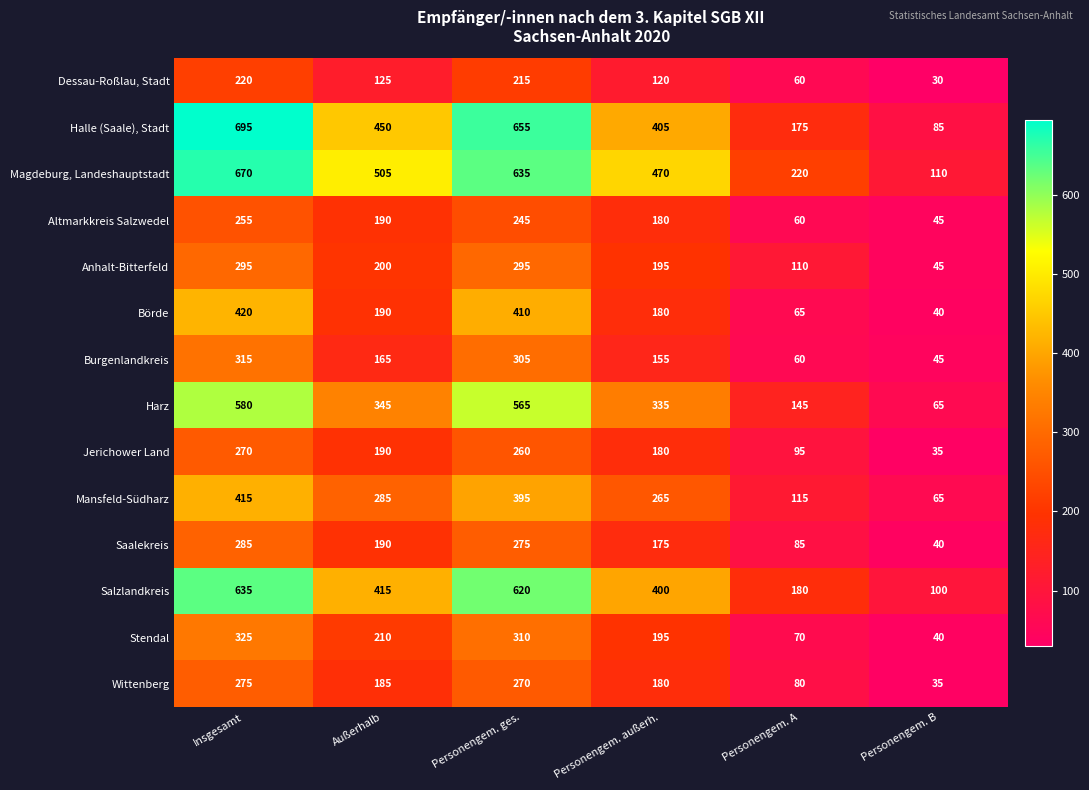

Where is Börde nearest to the value 230?

Außerhalb